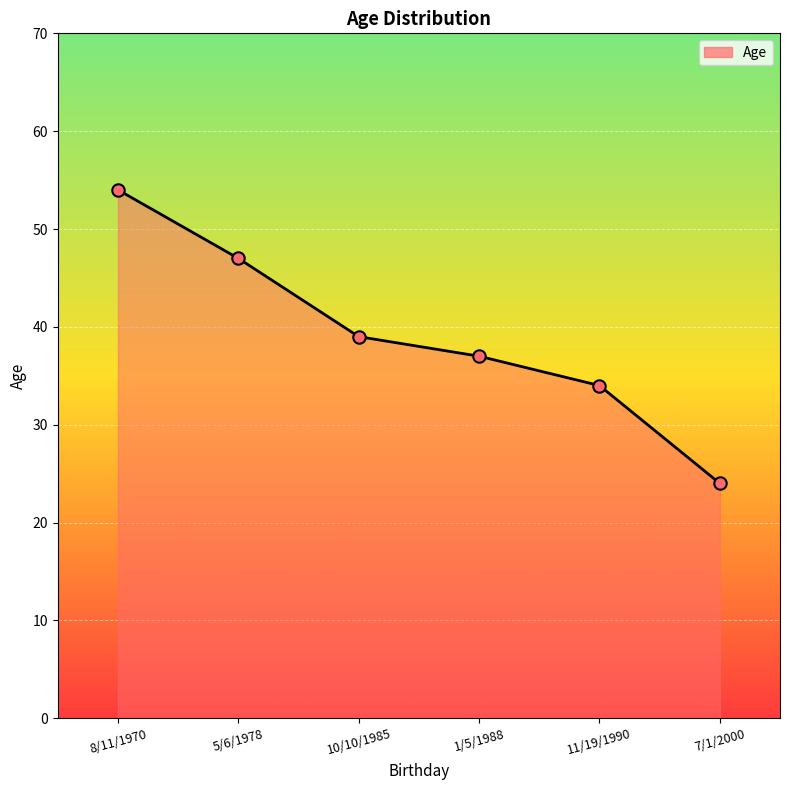

Which has a higher value, 10/10/1985 or 7/1/2000?

10/10/1985